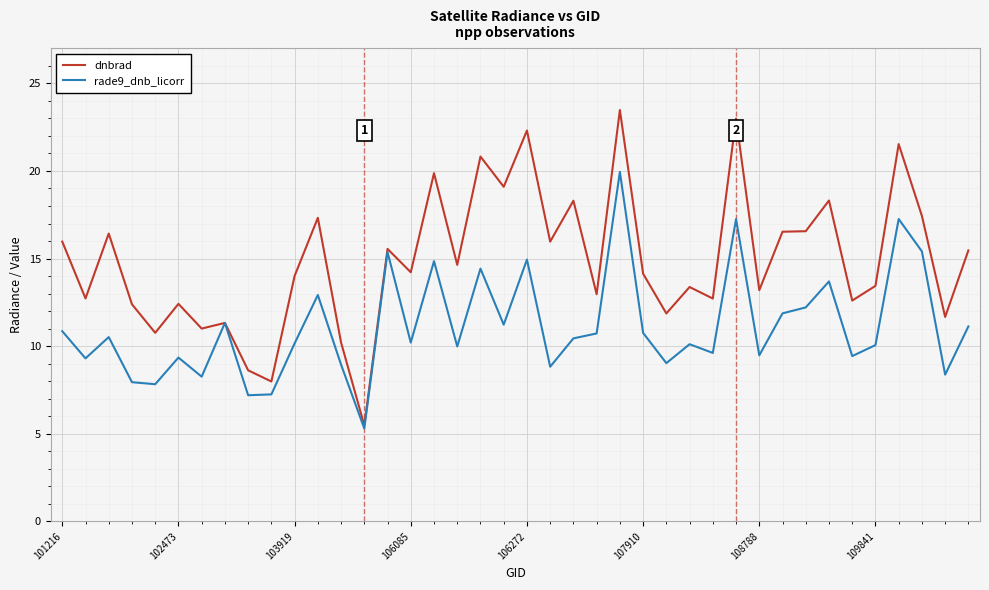

What is the maximum value shown in the chart?

23.5